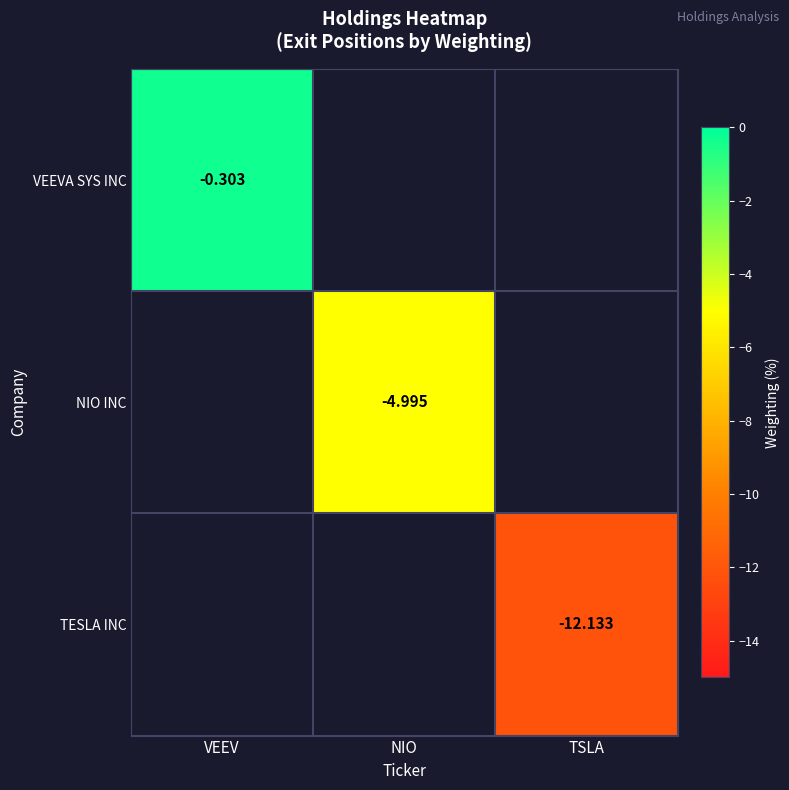

Where is VEEVA SYS INC nearest to the value 0?

VEEV